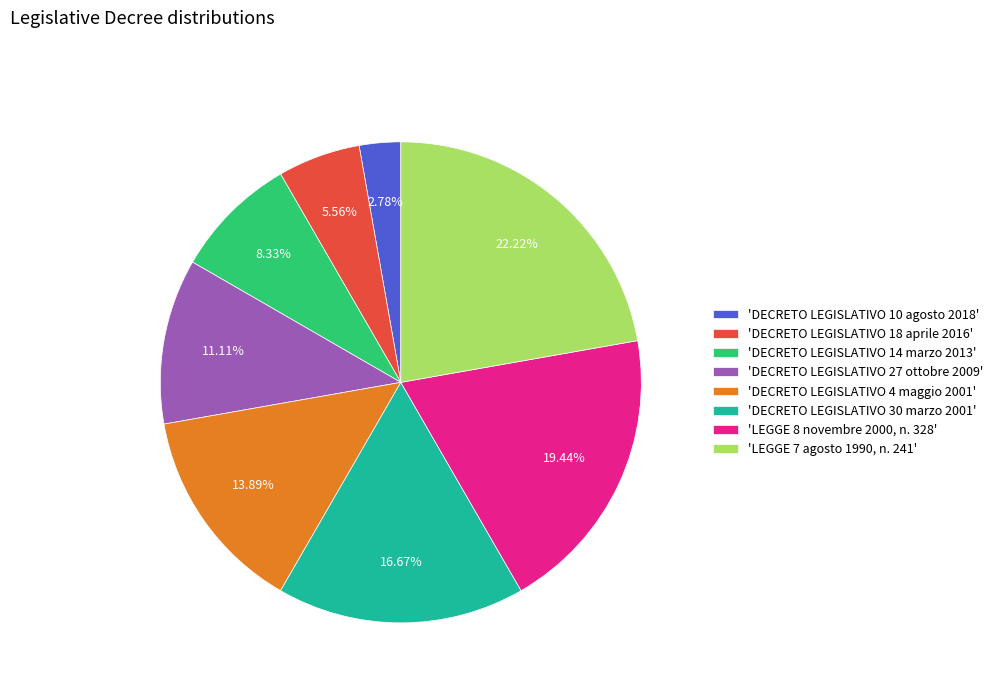

Do 'DECRETO LEGISLATIVO 18 aprile 2016' and 'DECRETO LEGISLATIVO 14 marzo 2013' together represent more than half of the pie?

No